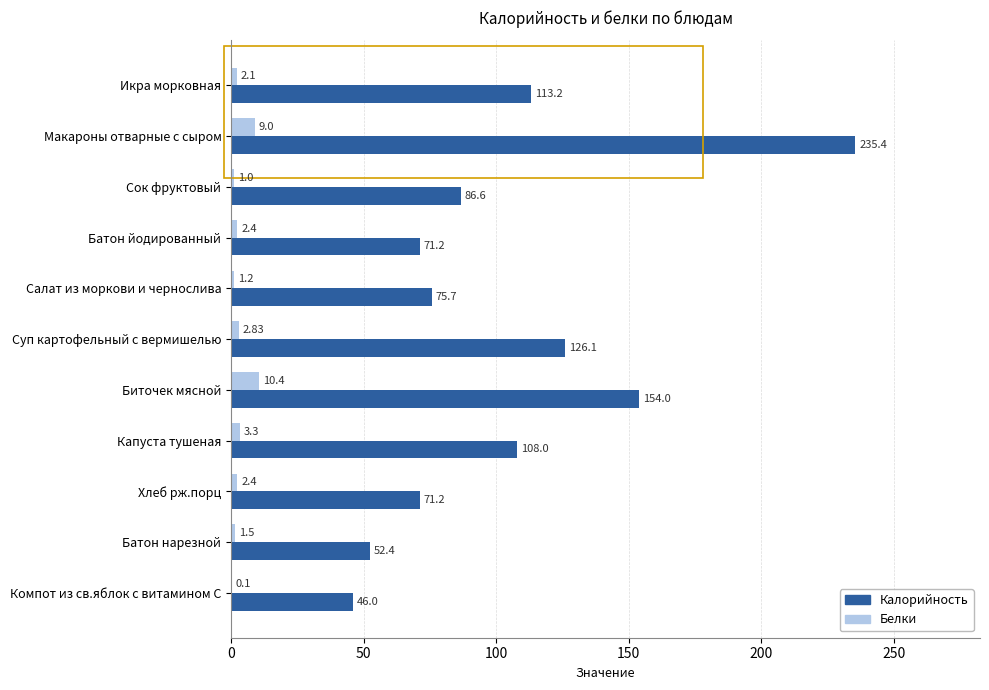

Between Салат из моркови и чернослива and Суп картофельный с вермишелью, which series saw the biggest shift?

Калорийность